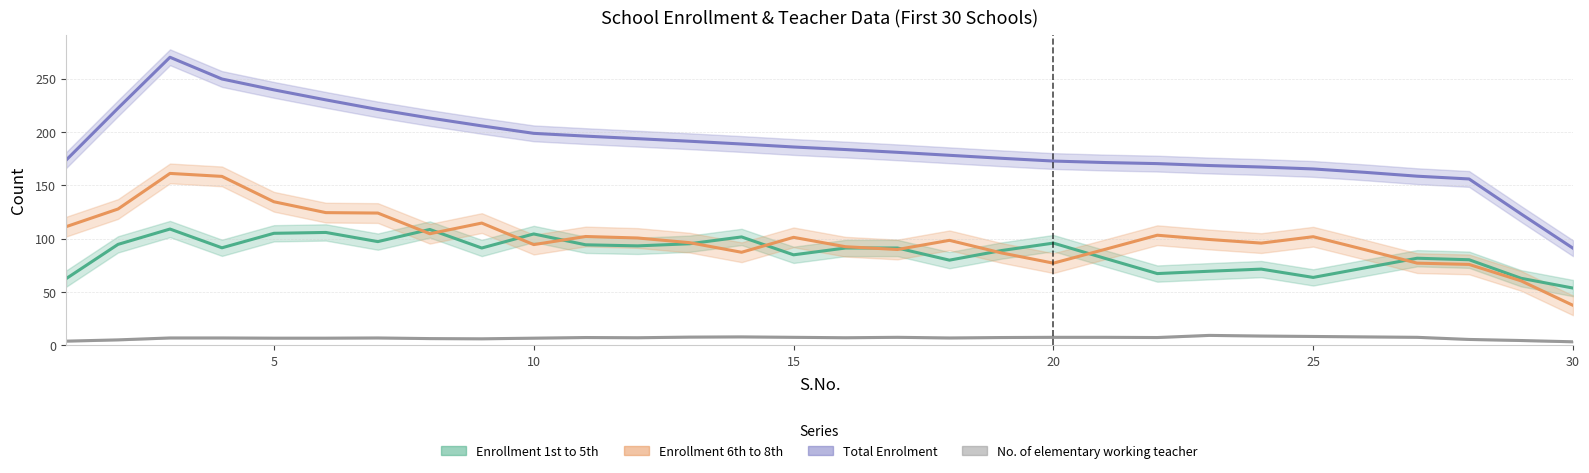

What are all the series names shown in the legend?

Enrollment 1st to 5th, Enrollment 6th to 8th, Total Enrolment, No. of elementary working teacher